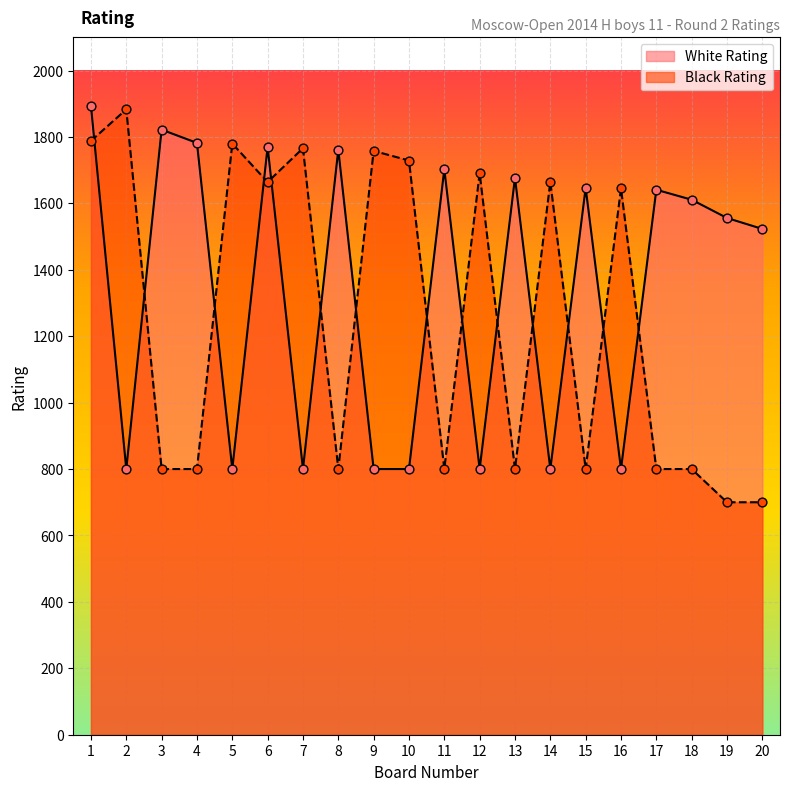

Which series has the largest total across all categories?

White Rating